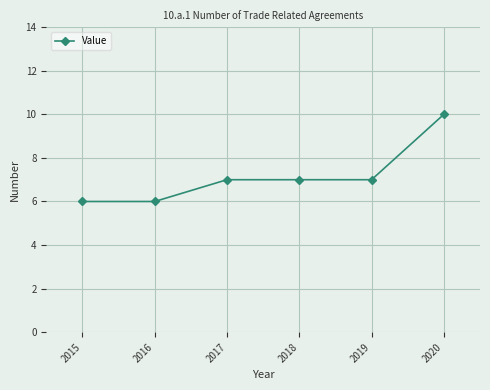

What is the maximum value shown in the chart?

10